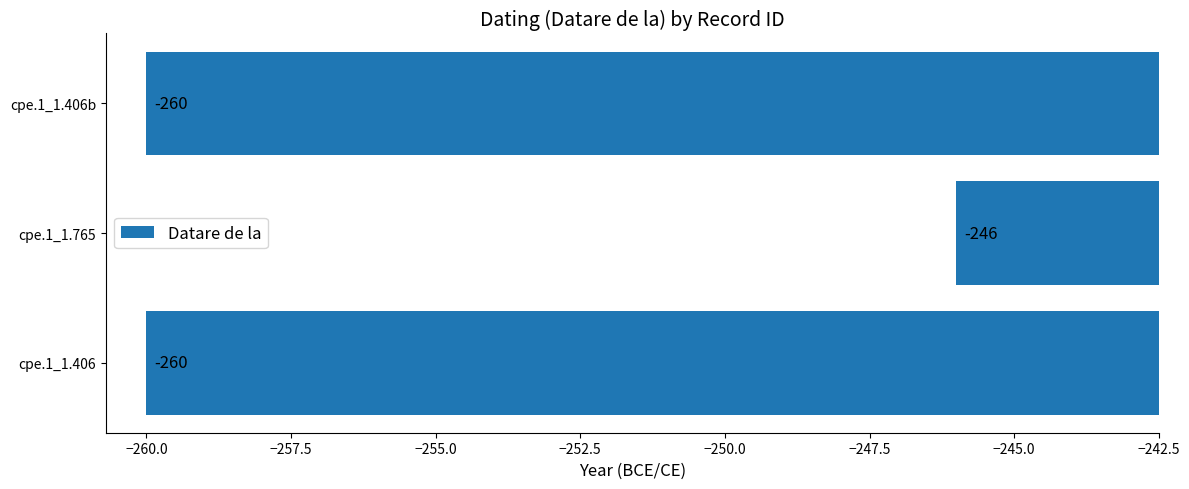

Reading bottom to top, list all the values displayed in this chart.

-260	-246	-260